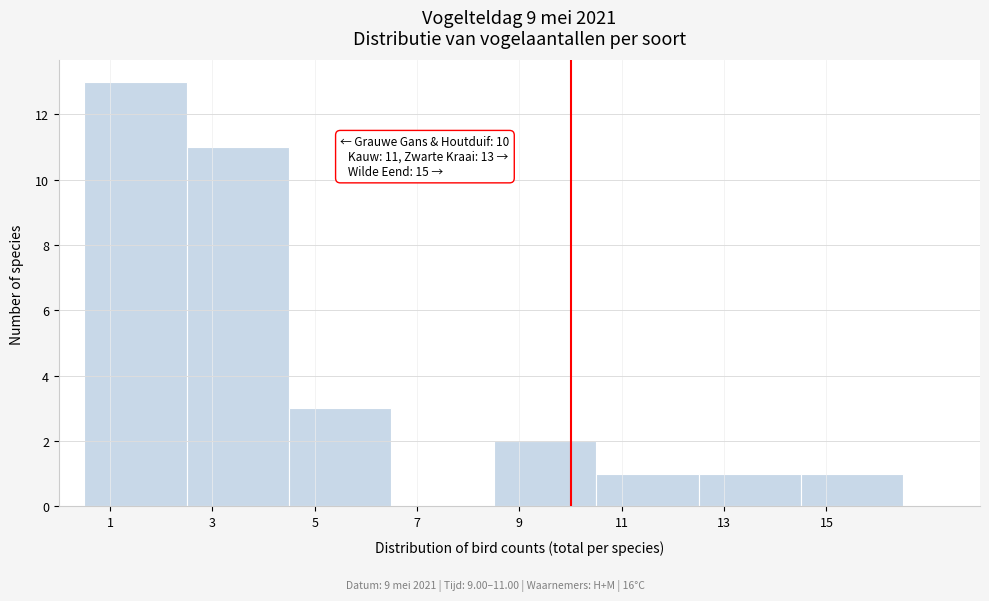

Which range on the x-axis has the tallest bar?

0.5 to 2.5